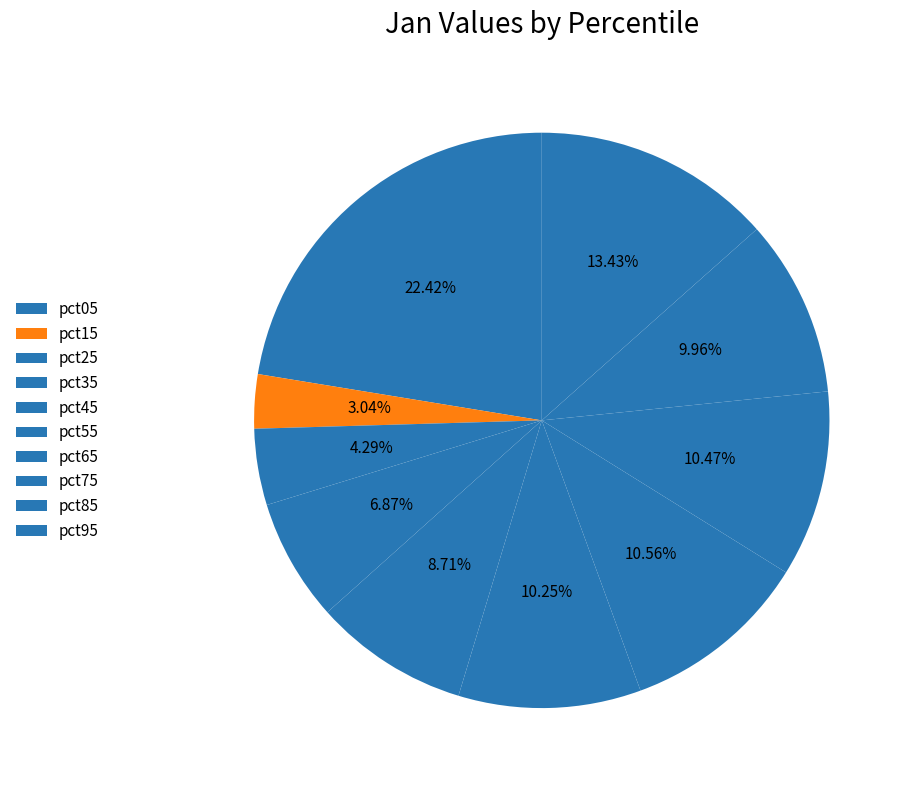

Which slice is the largest?

pct05